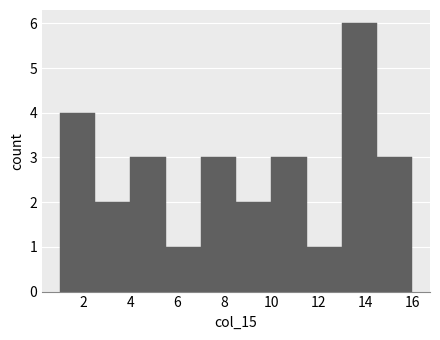

What is the height of the bar covering 2.5 to 4.0 on the x-axis? Neither the bar edges nor the heights are printed on the chart, so give them approximately, as read against the axes.

2